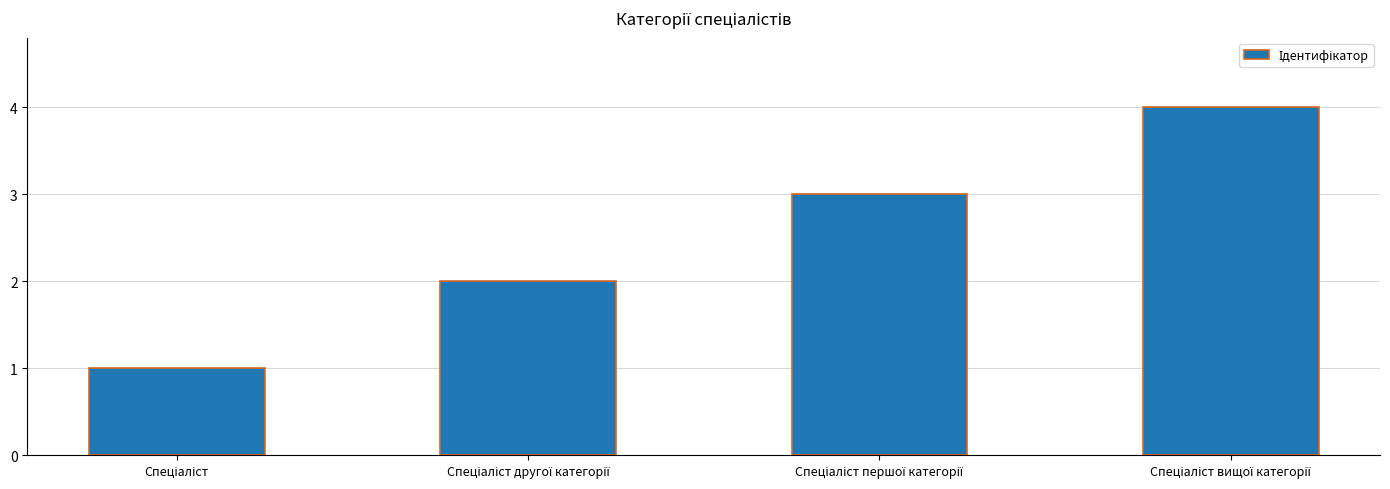

What is the maximum value shown in the chart?

4